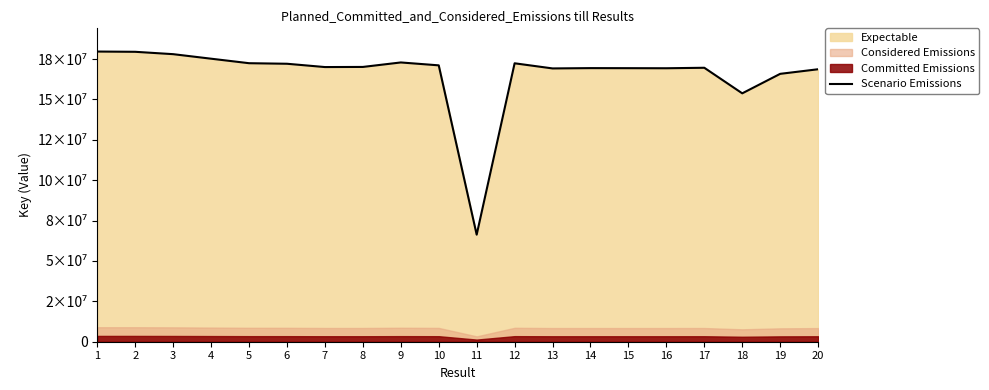

Reading left to right, transcribe all the data shown in this chart.

1=179649236	2=179490552	3=178025210	4=175220129	5=172432117	6=172091926	7=170044479	8=170121544	9=172897915	10=171104900	11=66278551	12=172378897	13=169197301	14=169389929	15=169355882	16=169307572	17=169608516	18=153777932	19=165849033	20=168690070